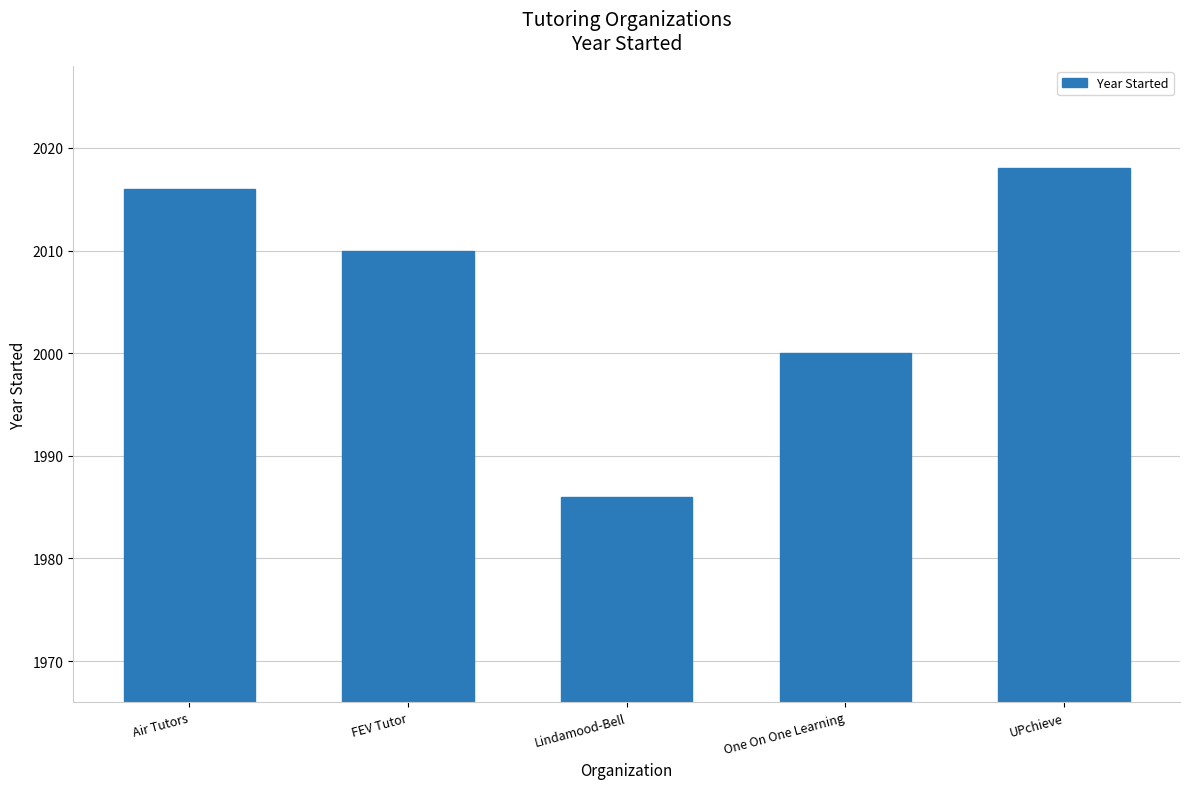

What is the label of the 5th bar from the right?

Air Tutors